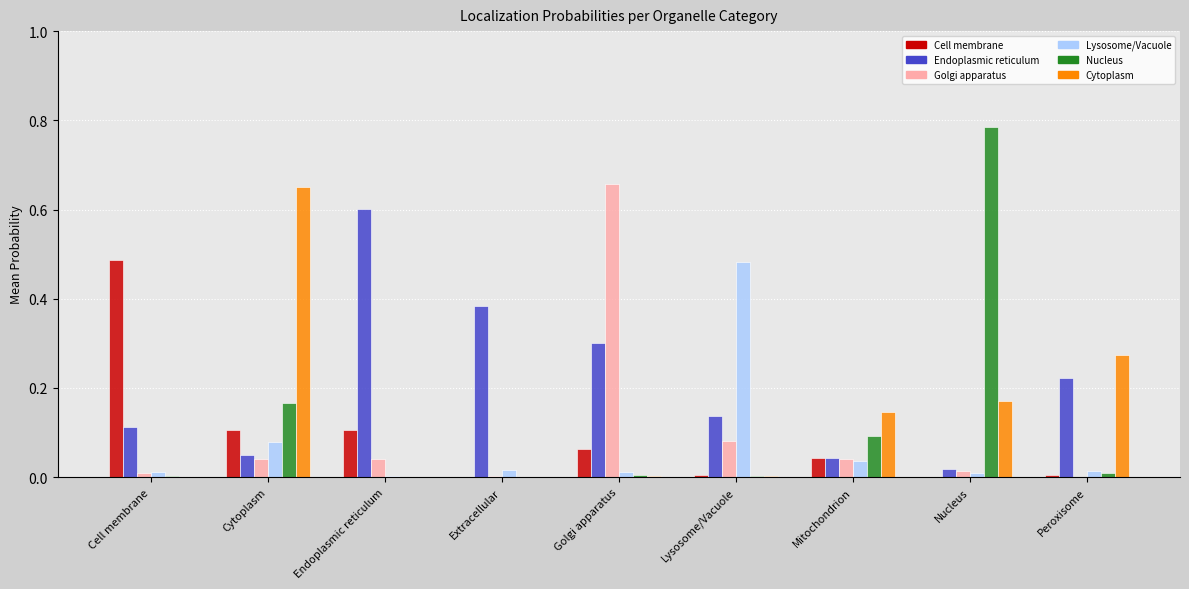

True or false: Cytoplasm has a value of 0.0 at Extracellular.

True